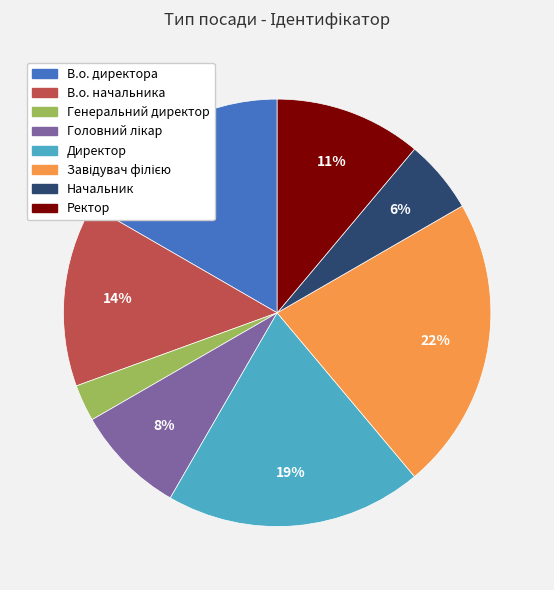

To the nearest percent, what portion does Начальник represent?

6%